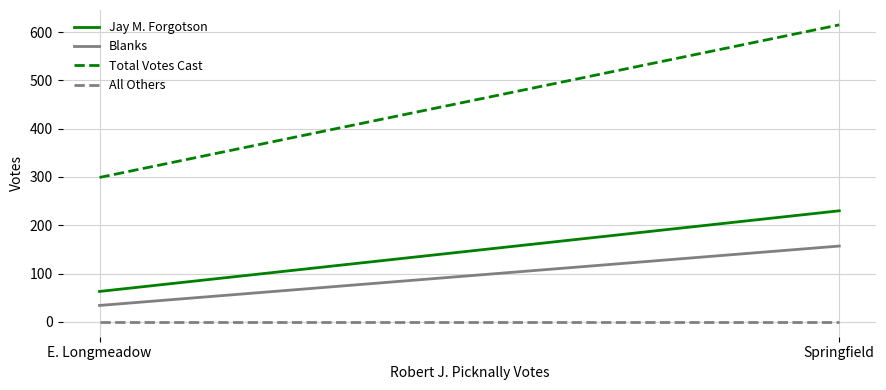

What is the difference between the maximum and minimum values in the Jay M. Forgotson series?

167